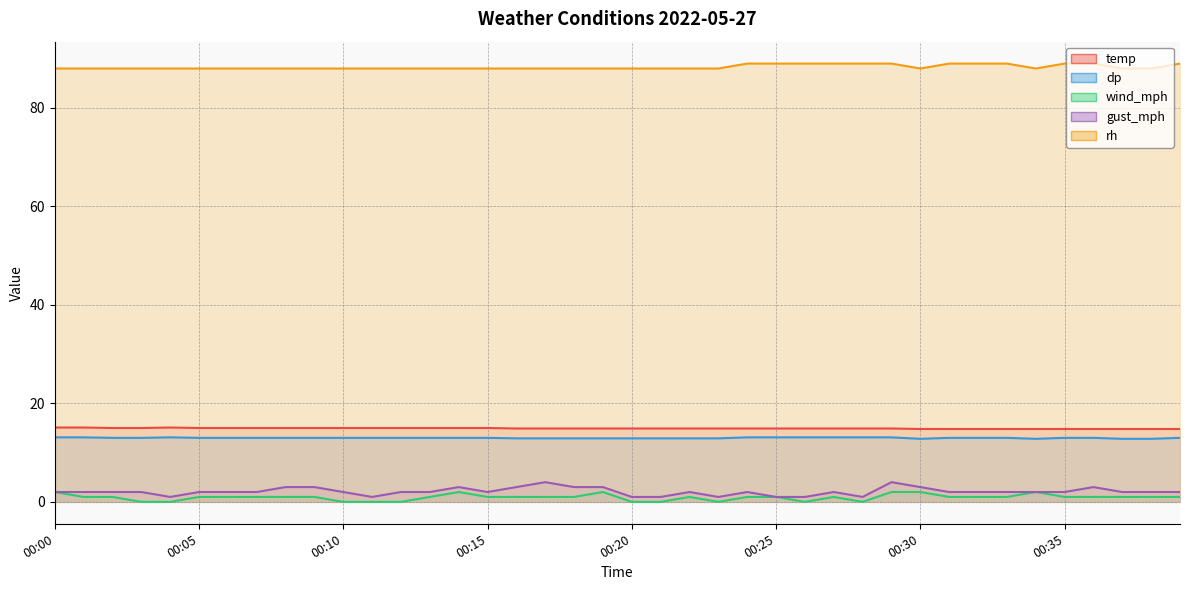

Is the value of rh at 00:02 greater than the value of temp at 00:34?

Yes